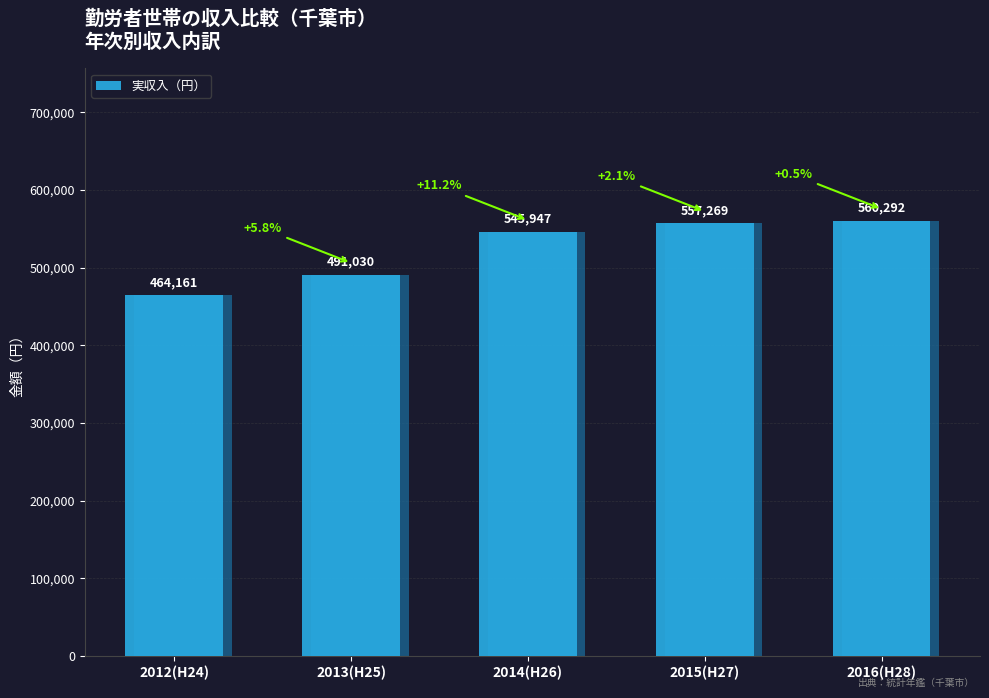

What is the change in value from 2013(H25) to 2014(H26)?

+54917